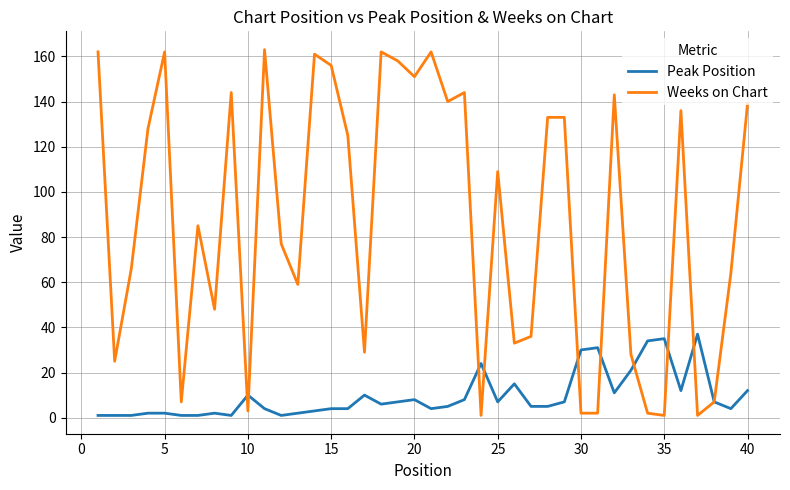

List the series in order of their overall mean, lowest first.

Peak Position, Weeks on Chart